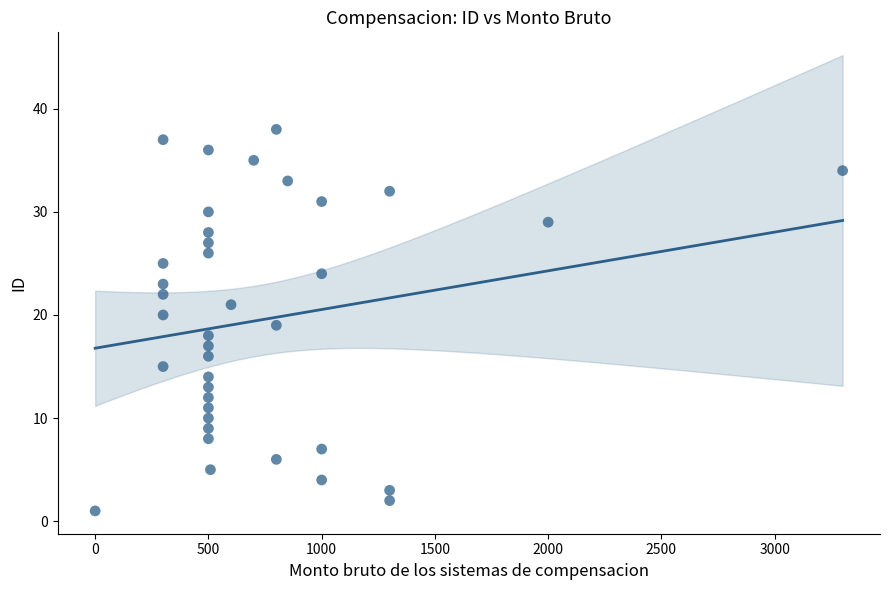

What is the range of X values (max minus min)?

3300